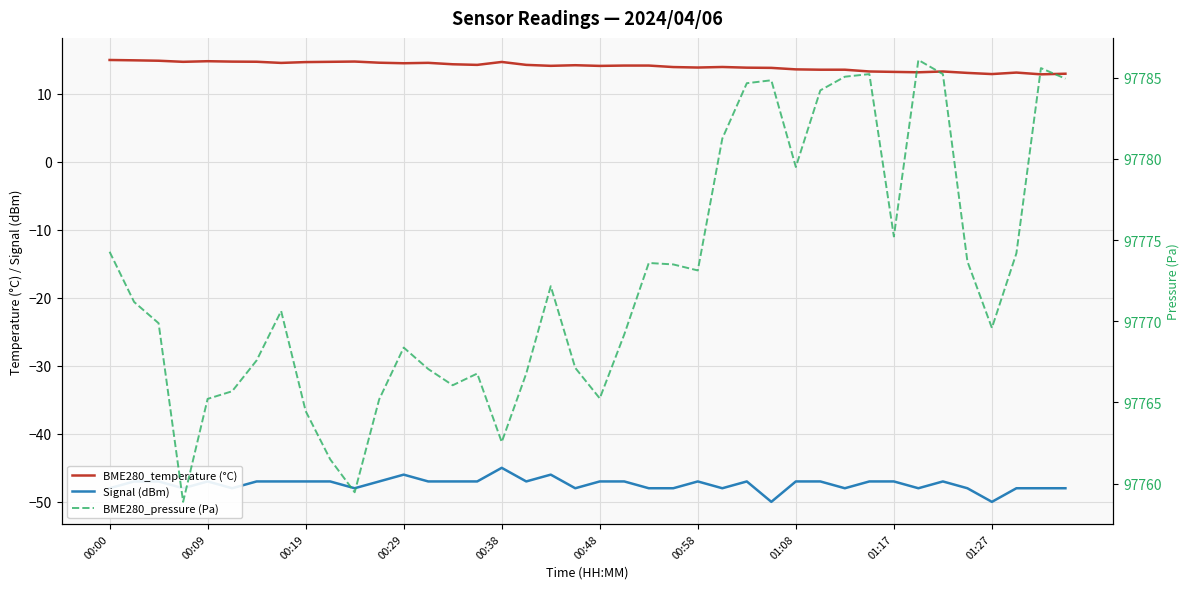

At 26, list the series in order from largest to smallest.

BME280_pressure (Pa), BME280_temperature (°C), Signal (dBm)